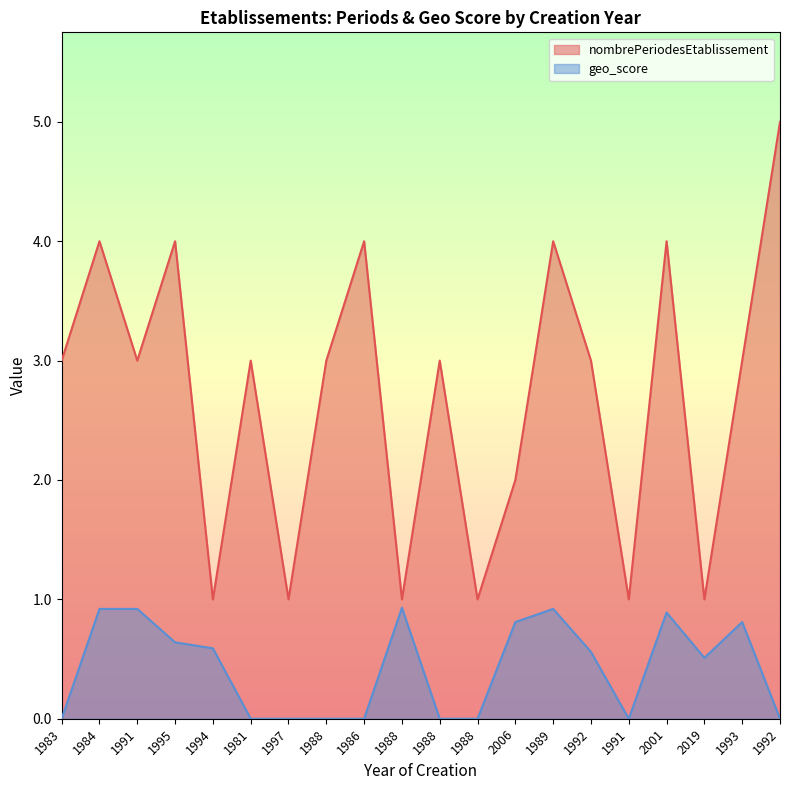

What is the total value across all series at 1983?

3.0